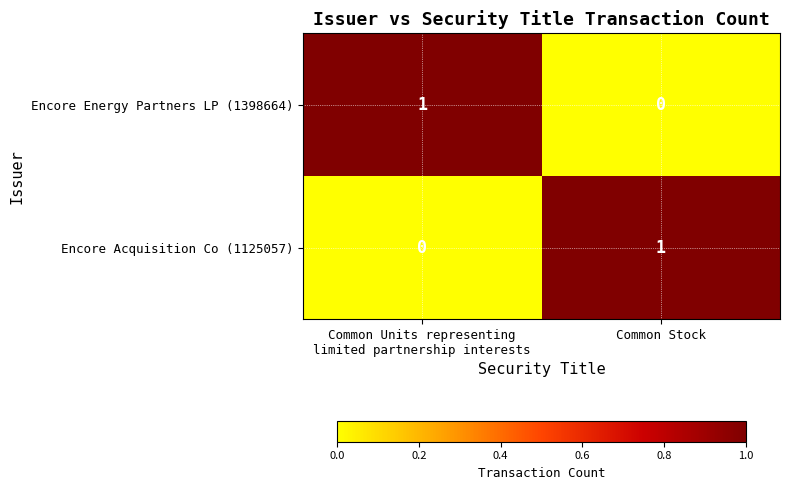

Reading right to left, extract all data points from this chart.

Encore Energy Partners LP (1398664): 0	1
Encore Acquisition Co (1125057): 1	0